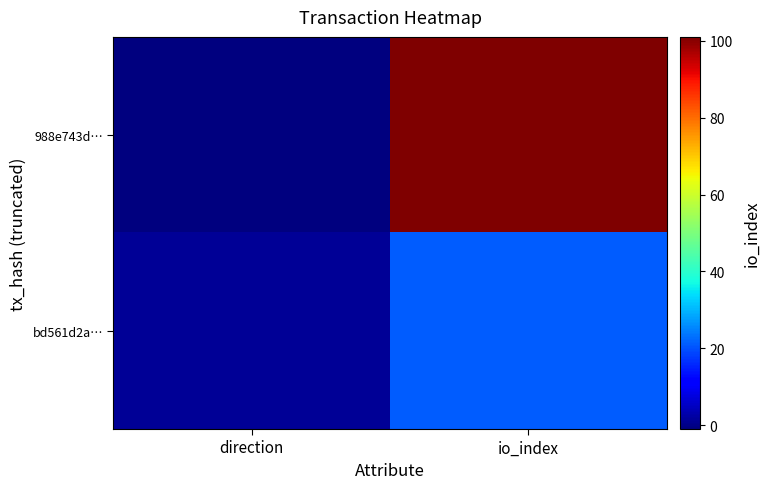

At which category is the sum across all series the highest?

io_index